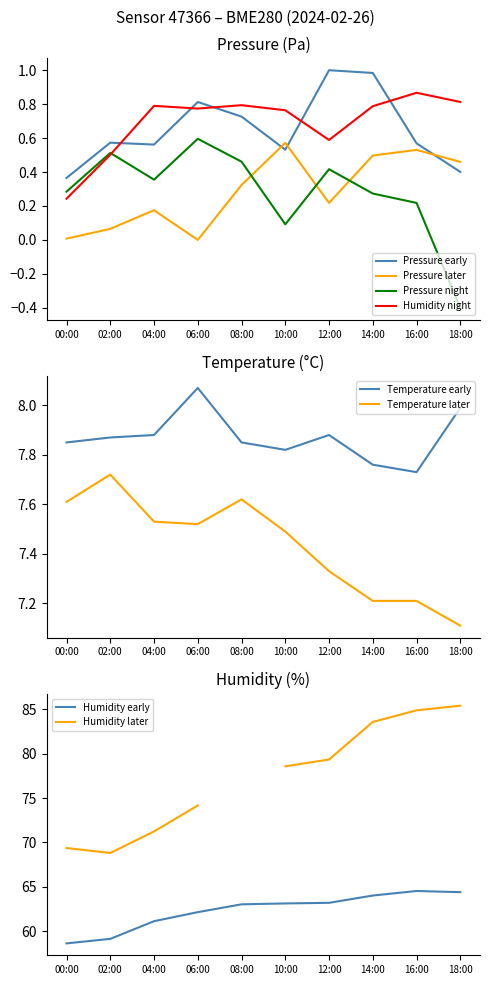

The pressure series shows 1.0 at 14:00. True or false?

True